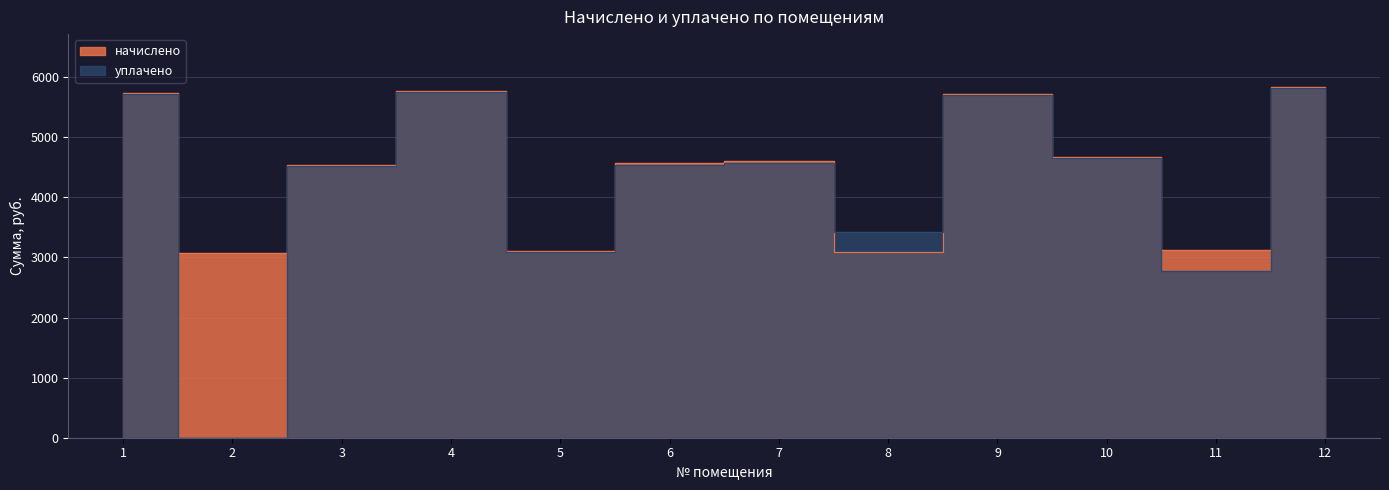

True or false: уплачено has a value of 6186.5 at 3.

False